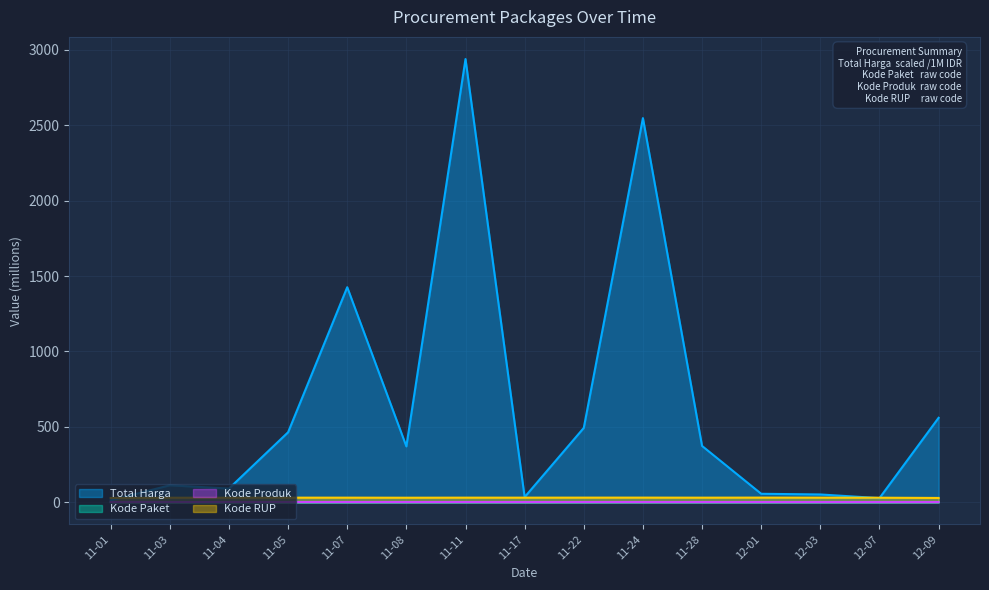

Rank the series by their maximum value, from lowest to highest.

Kode Paket, Kode Produk, Kode RUP, Total Harga